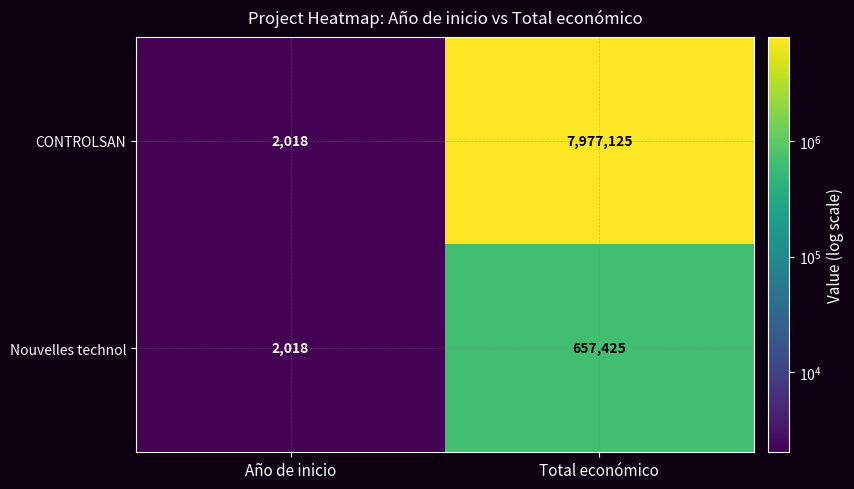

At which category is the sum across all series the highest?

Total económico